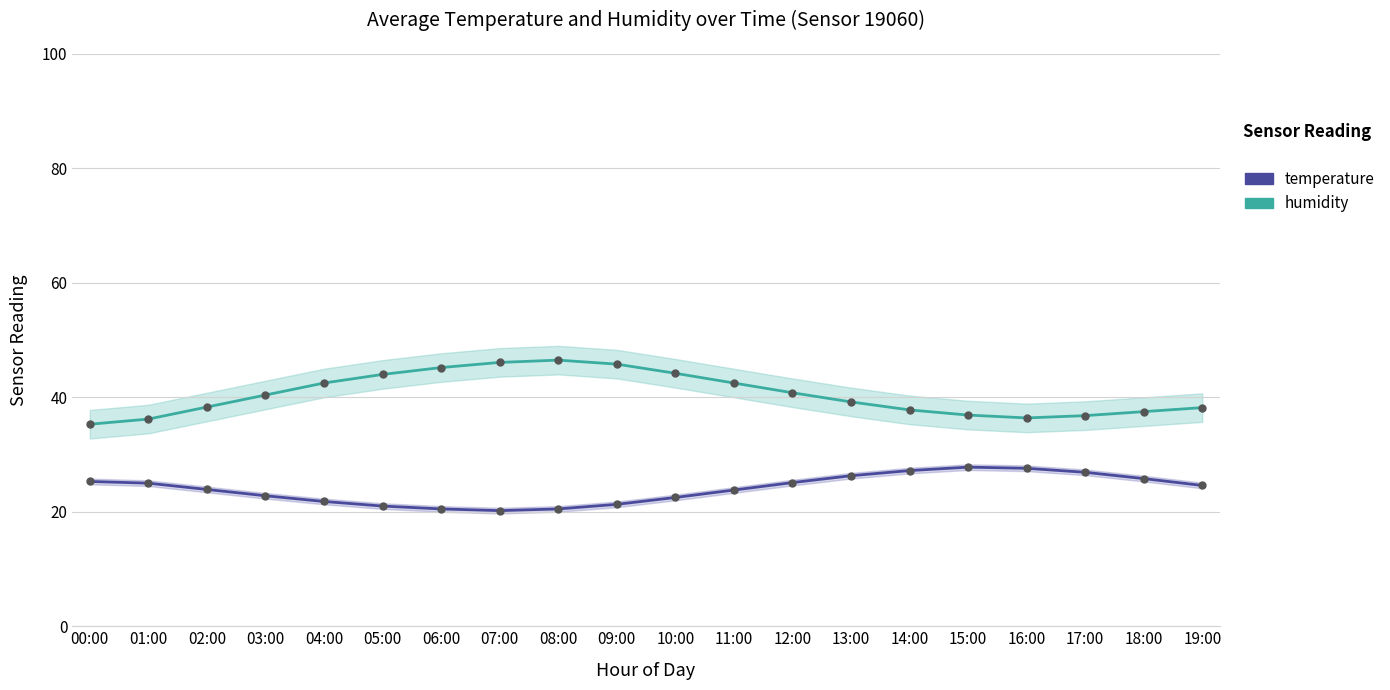

How many lines are shown in the chart?

2